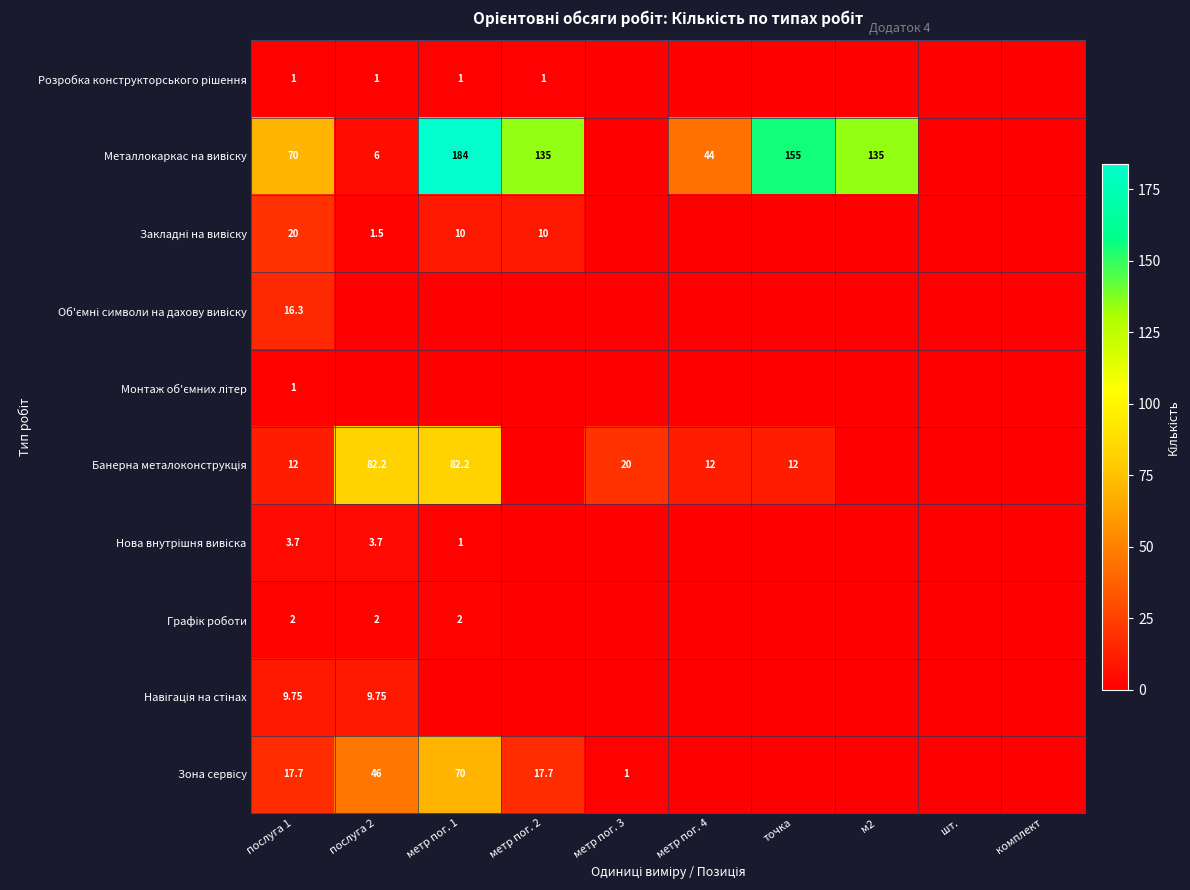

True or false: Зона сервісу has a value of 0.0 at шт..

True